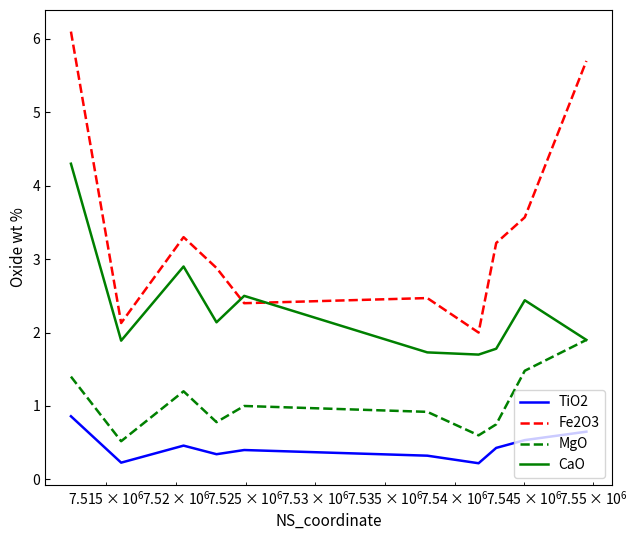

Which series has the largest total across all categories?

Fe2O3